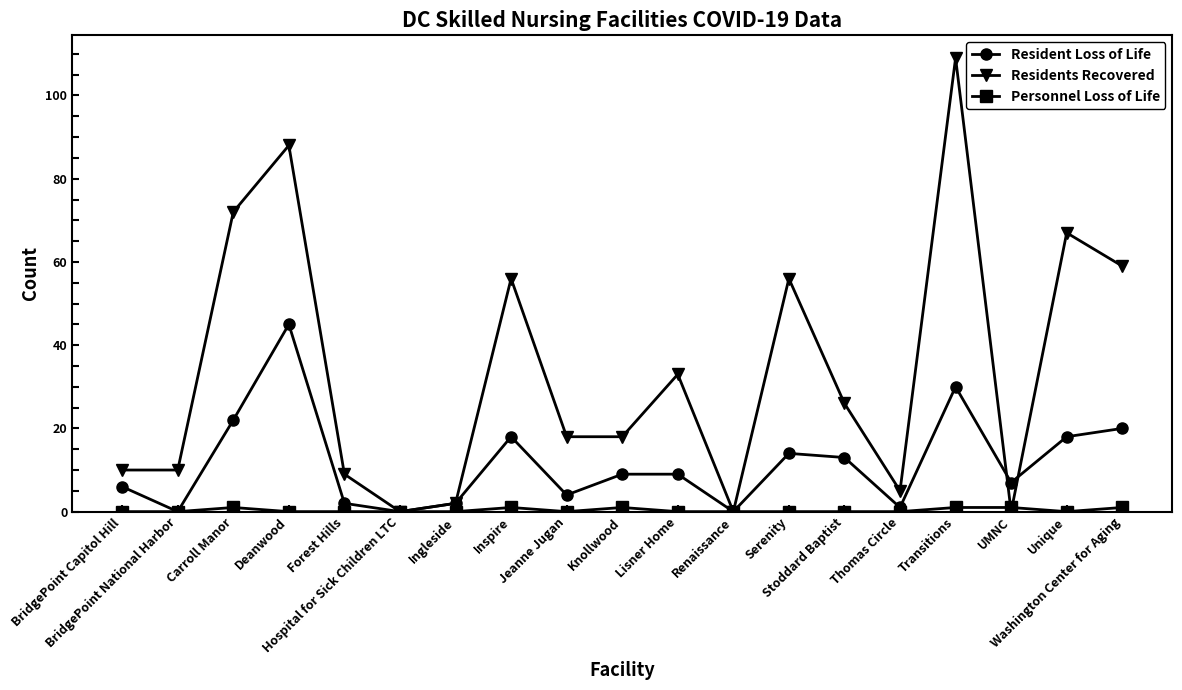

True or false: Residents Recovered has more than 2 points higher than both neighbors.

True